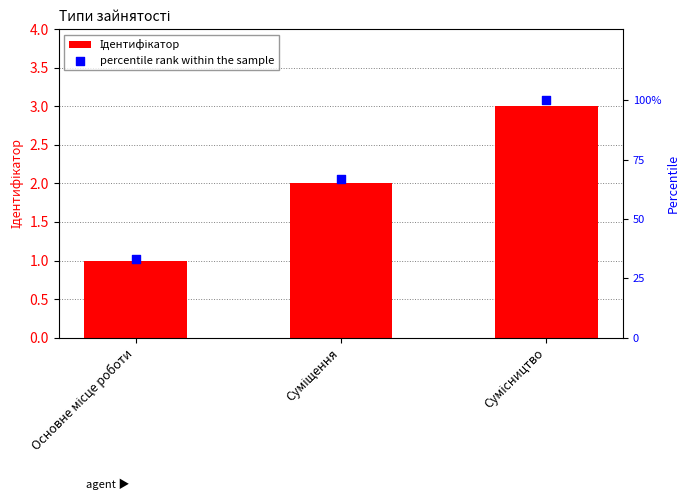

What is the total value across all series at Сумісництво?

103